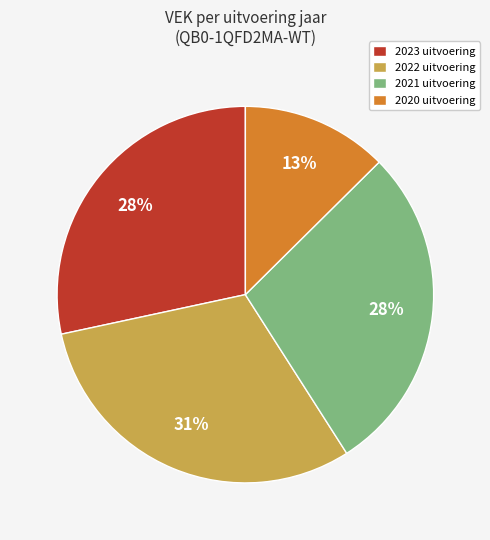

Count the number of slices in the pie.

4